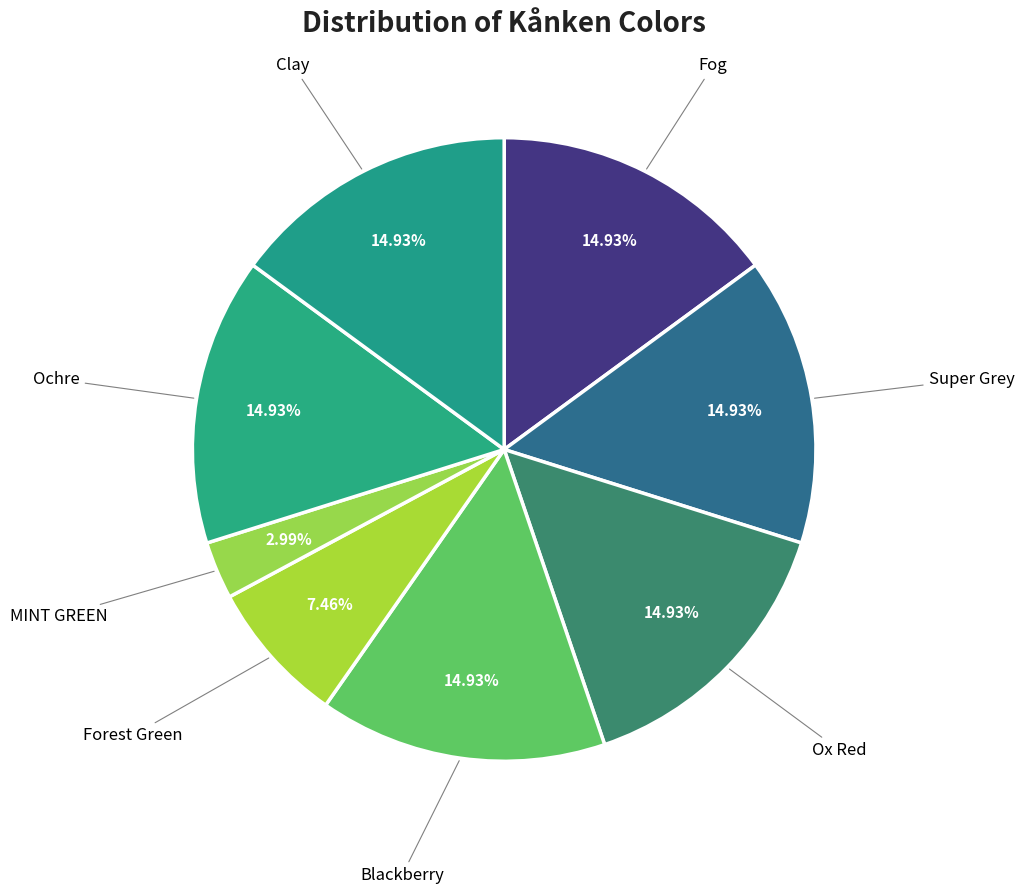

Is there any slice that represents more than half of the pie?

No